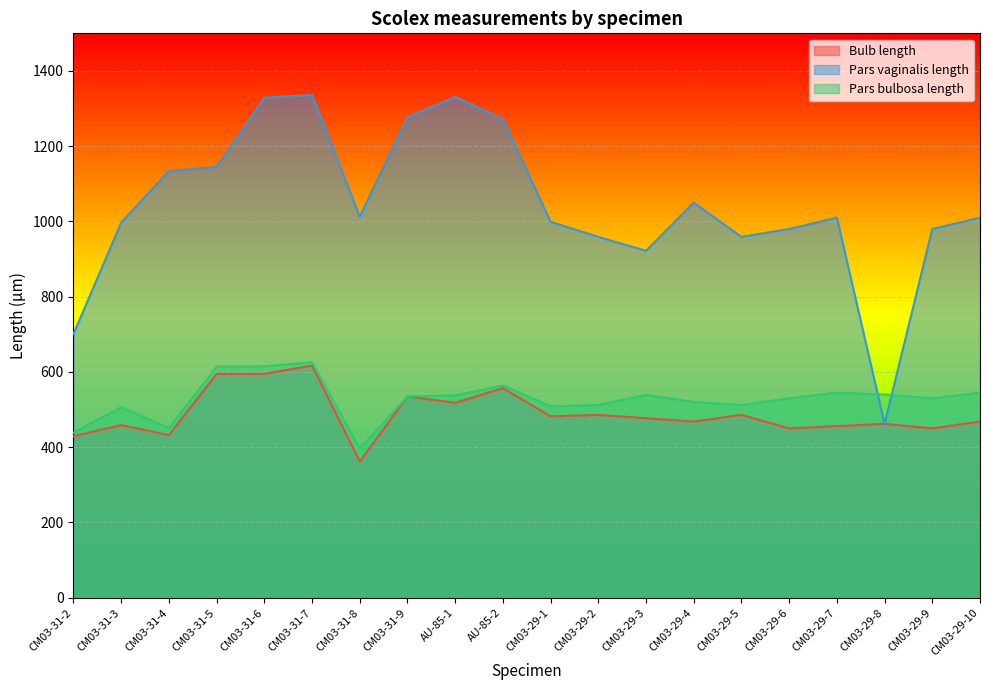

Which series has the widest spread of values?

Pars vaginalis length